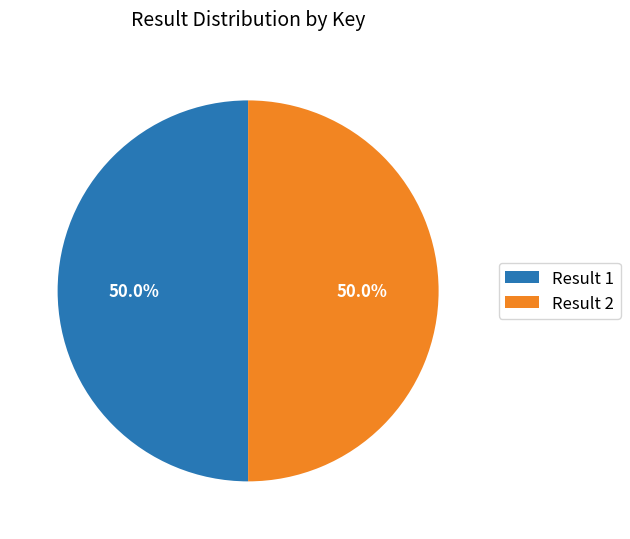

Combined, what portion of the pie is Result 1 and Result 2?

100.0%